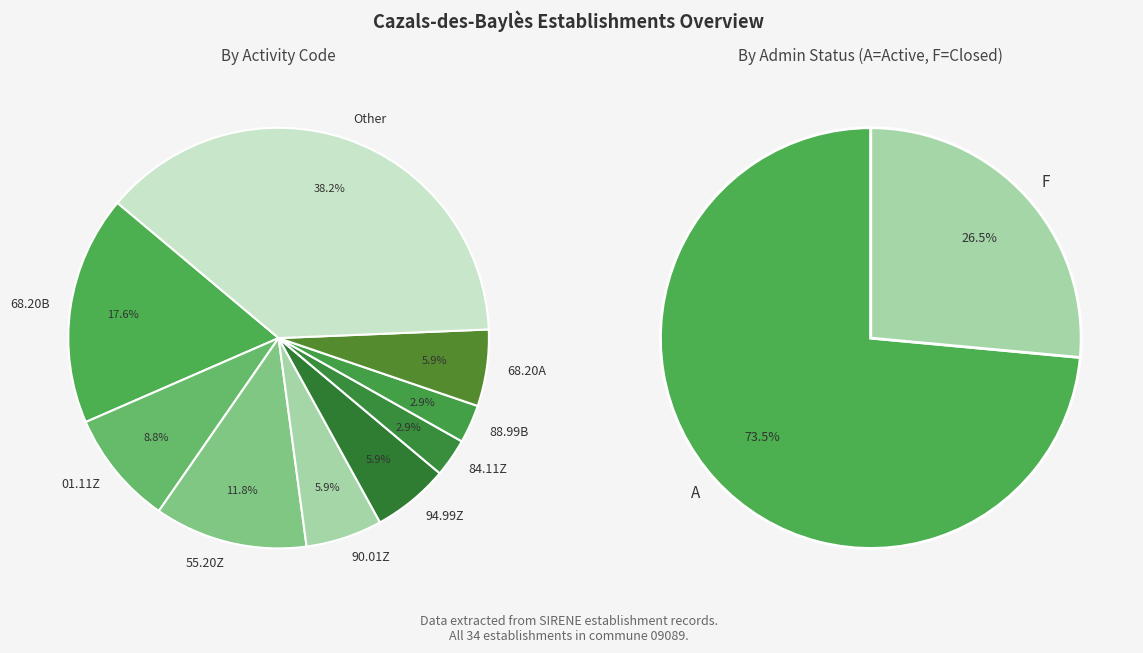

Rank the categories by value from lowest to highest.

84.11Z, 88.99B, 90.01Z, 94.99Z, 68.20A, 01.11Z, 55.20Z, 68.20B, Other